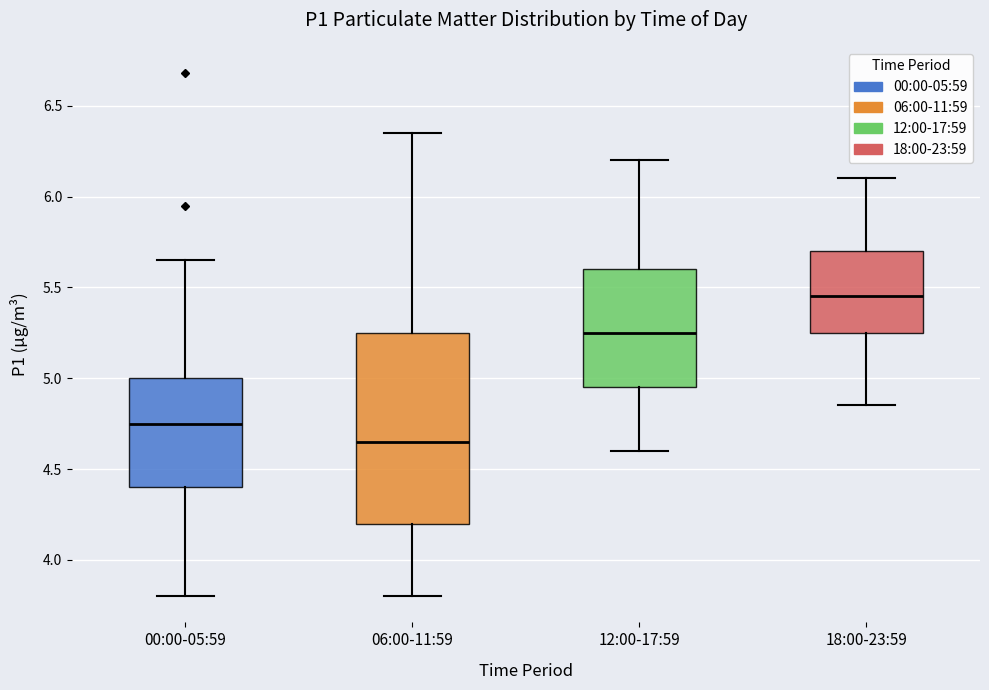

Which box's median line is the lowest?

06:00-11:59